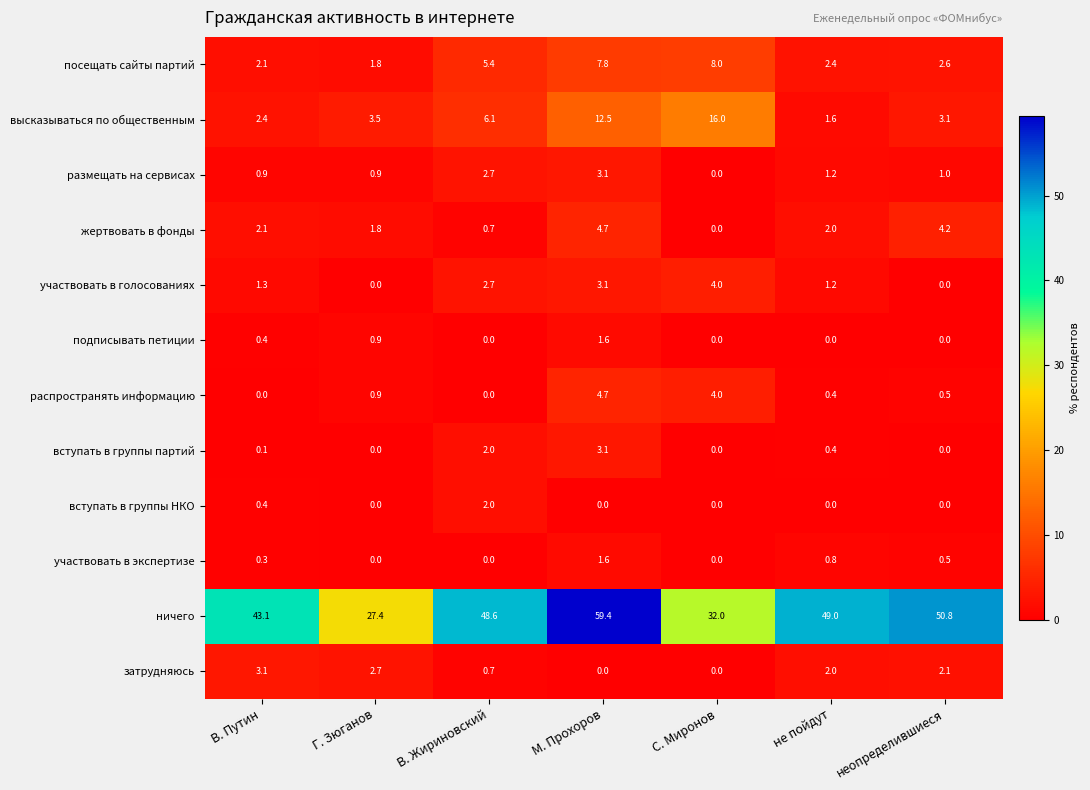

What is the sum of the жертвовать в фонды values at С. Миронов and М. Прохоров?

4.7